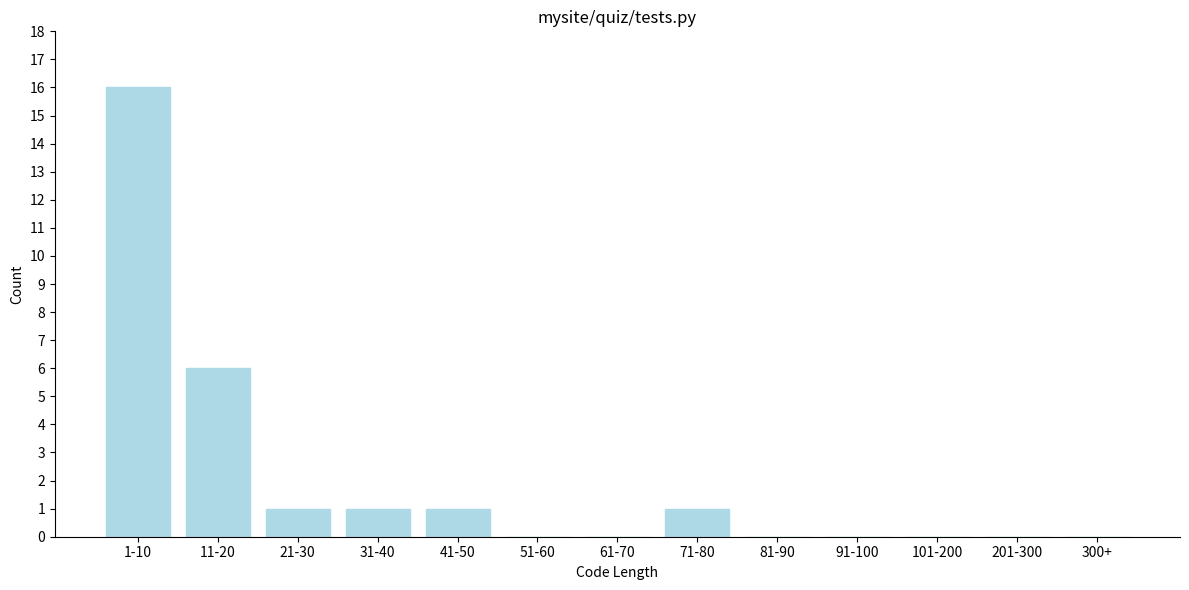

Reading left to right, transcribe all the data shown in this chart.

1-10=16	11-20=6	21-30=1	31-40=1	41-50=1	51-60=0	61-70=0	71-80=1	81-90=0	91-100=0	101-200=0	201-300=0	300+=0